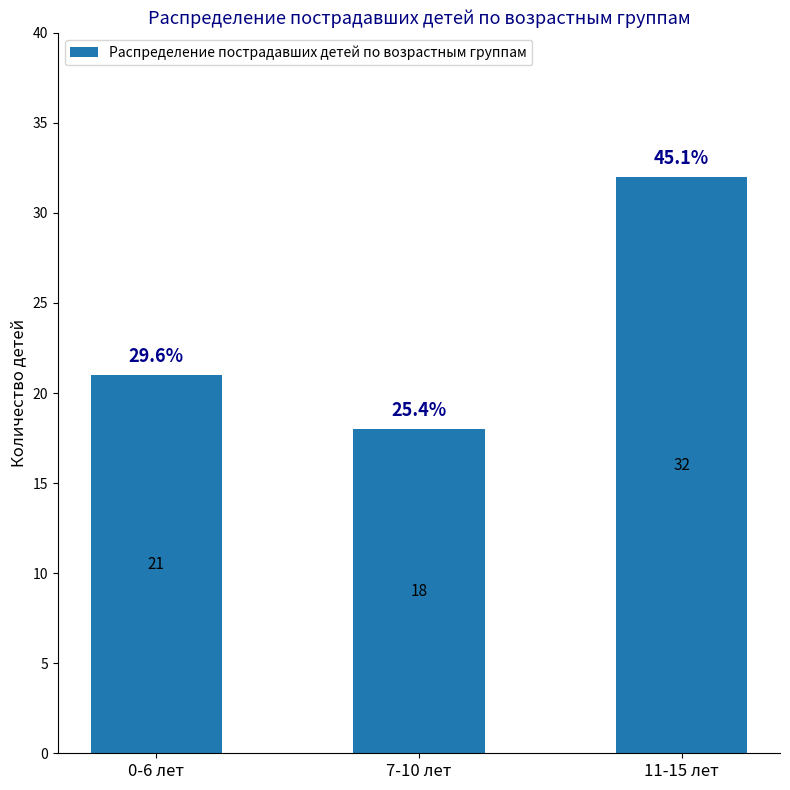

Where is the data nearest to the value 25?

0-6 лет